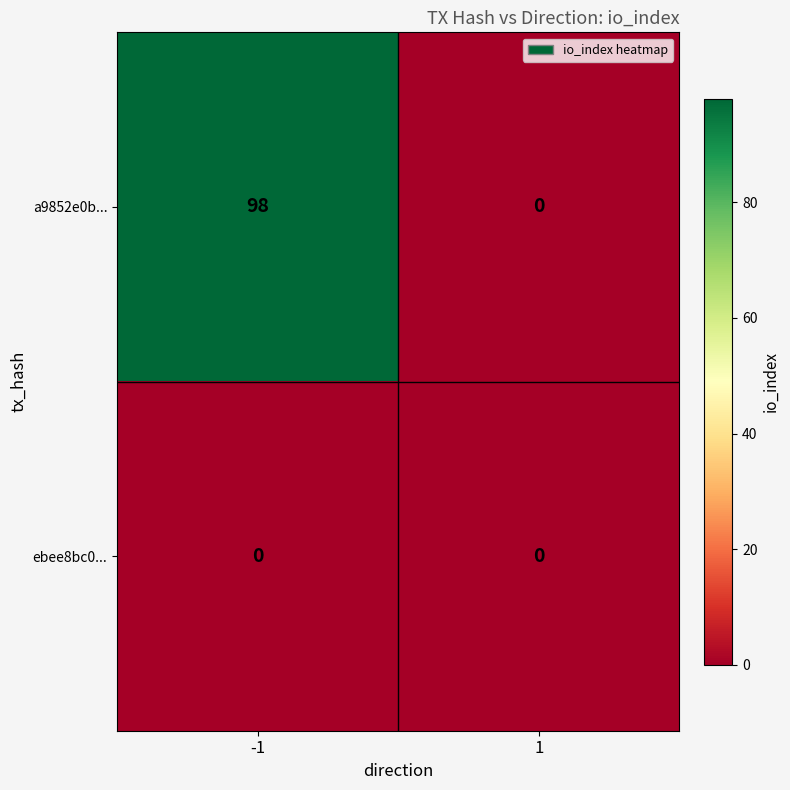

What is the average value of the a9852e0b... series?

49